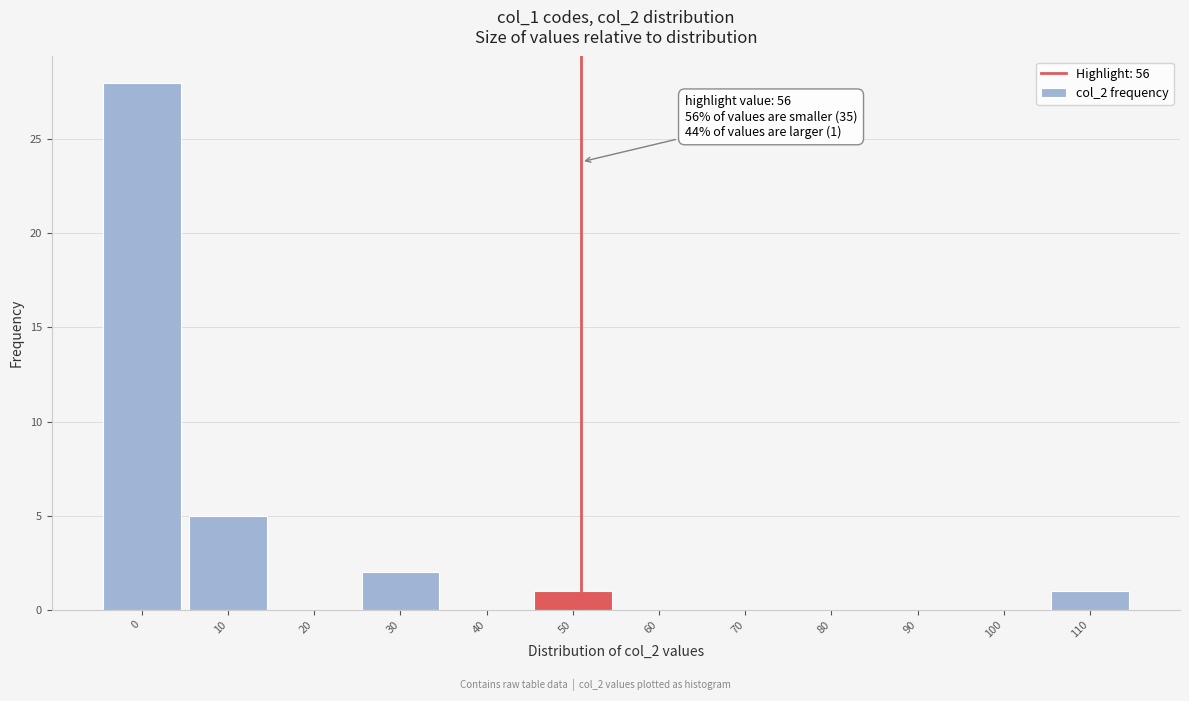

Reading left to right, list all the values displayed in this chart.

0=28	10=5	20=0	30=2	40=0	50=1	60=0	70=0	80=0	90=0	100=0	110=1